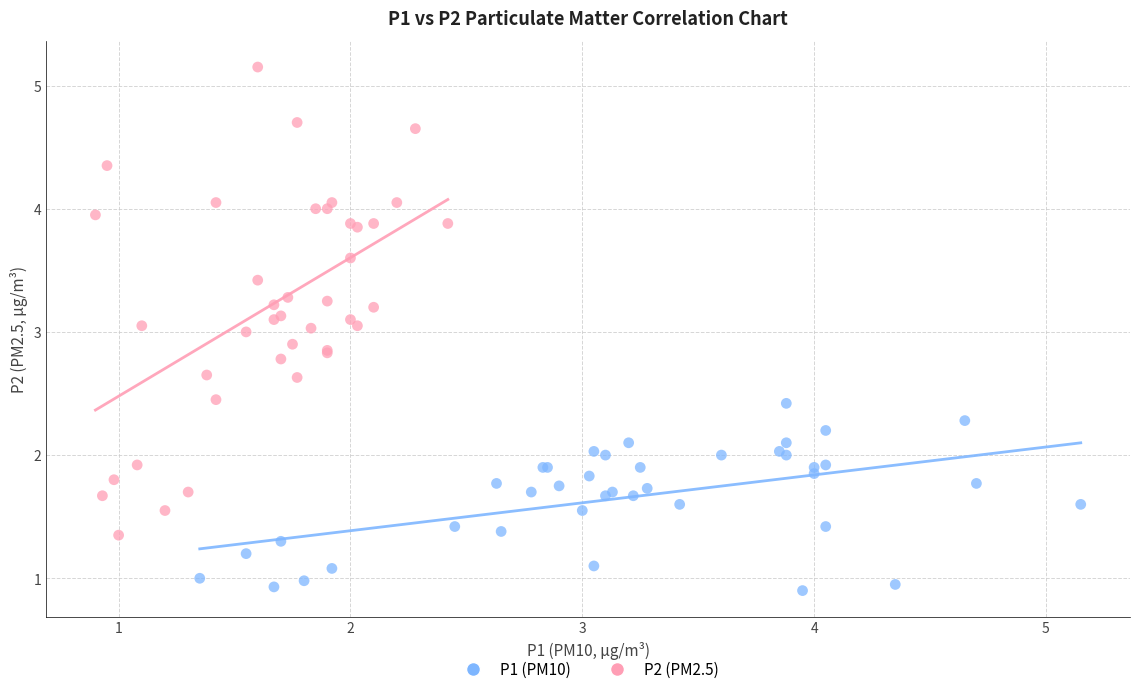

Which series has the largest Y range (max minus min)?

P2 (PM2.5)